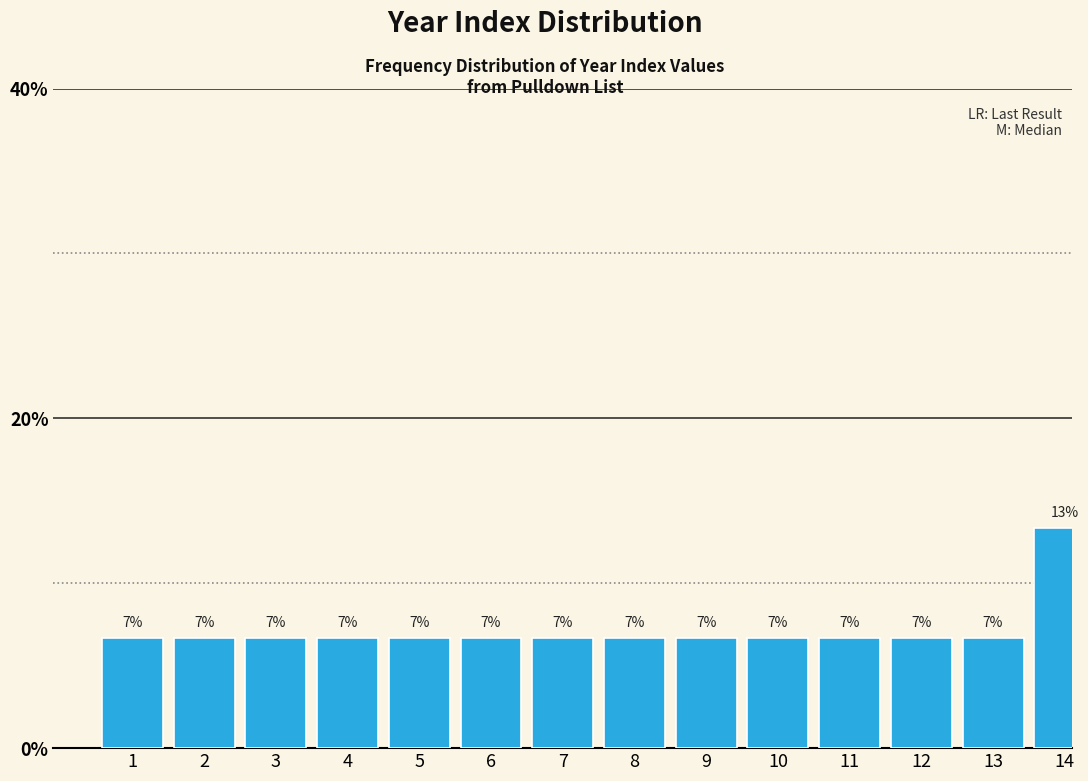

Are the bars horizontal?

No